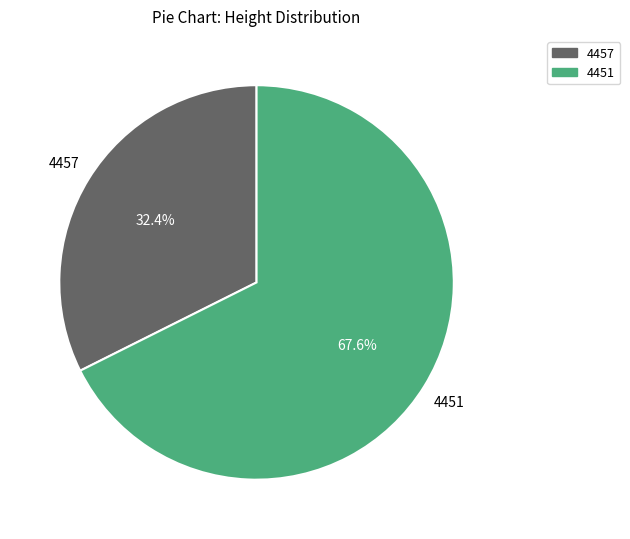

Does 4457 represent more than half of the total?

No